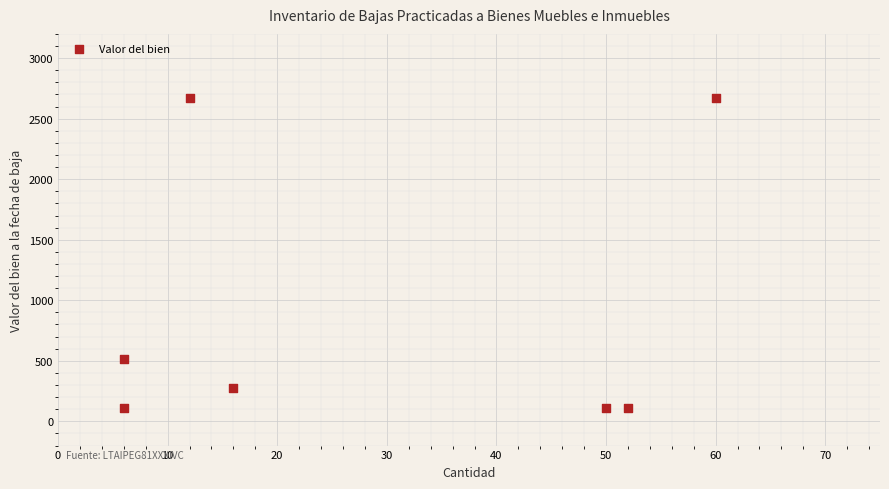

What is the average Y value?

923